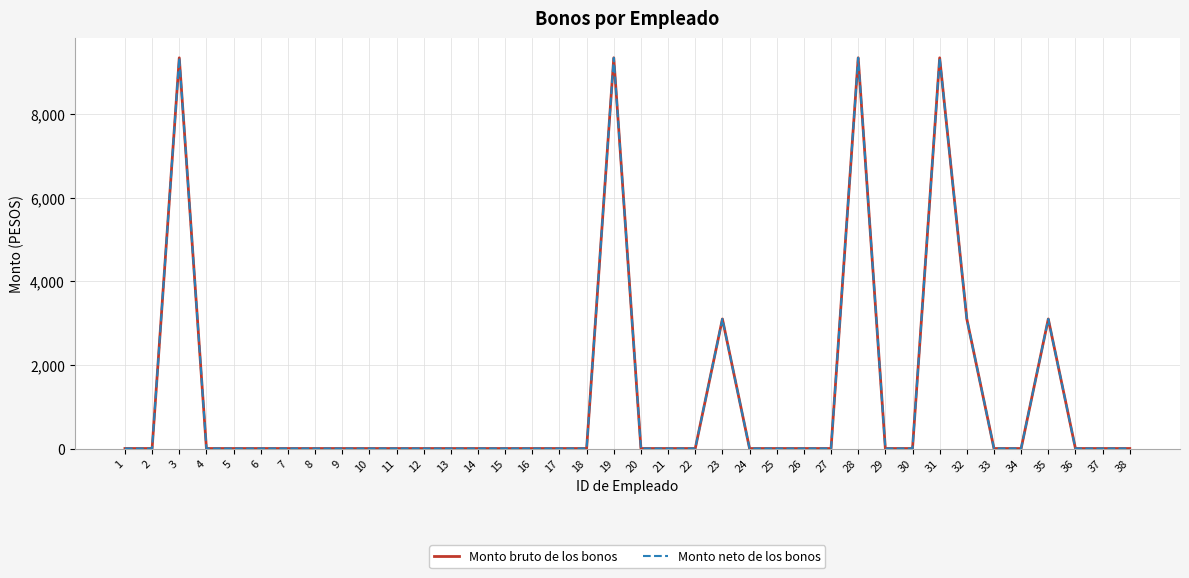

At which label is Monto bruto de los bonos closest to 4675?

23